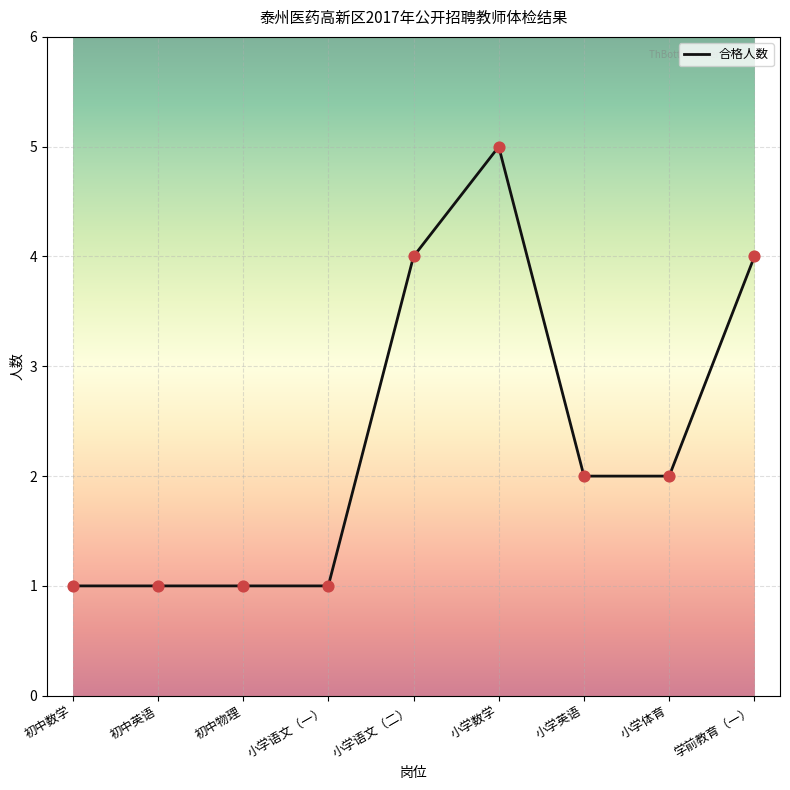

Which has a higher value, 小学语文（二） or 初中数学?

小学语文（二）